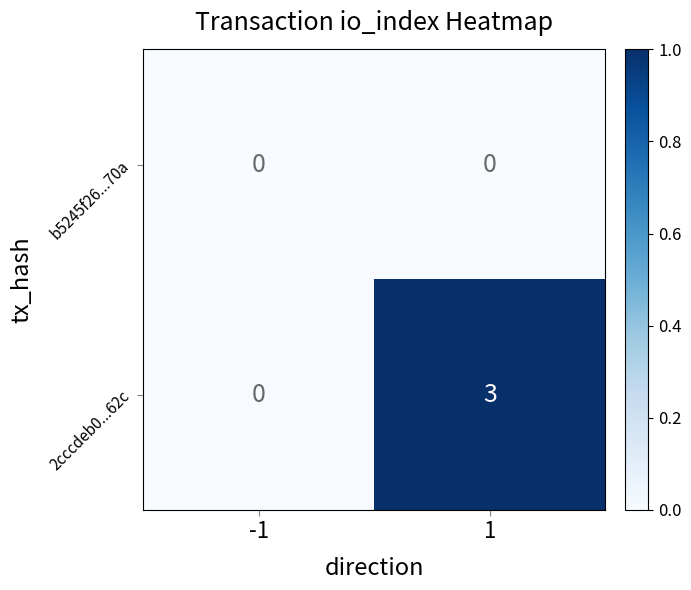

Is it true that 2cccdeb0...62c equals 0 at -1?

True